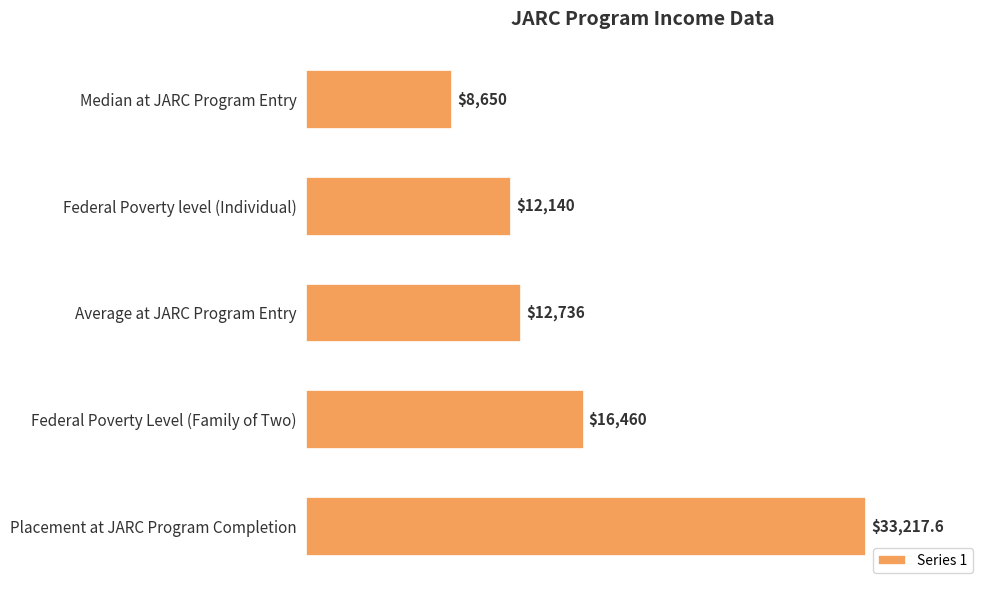

How many bars are there in total?

5